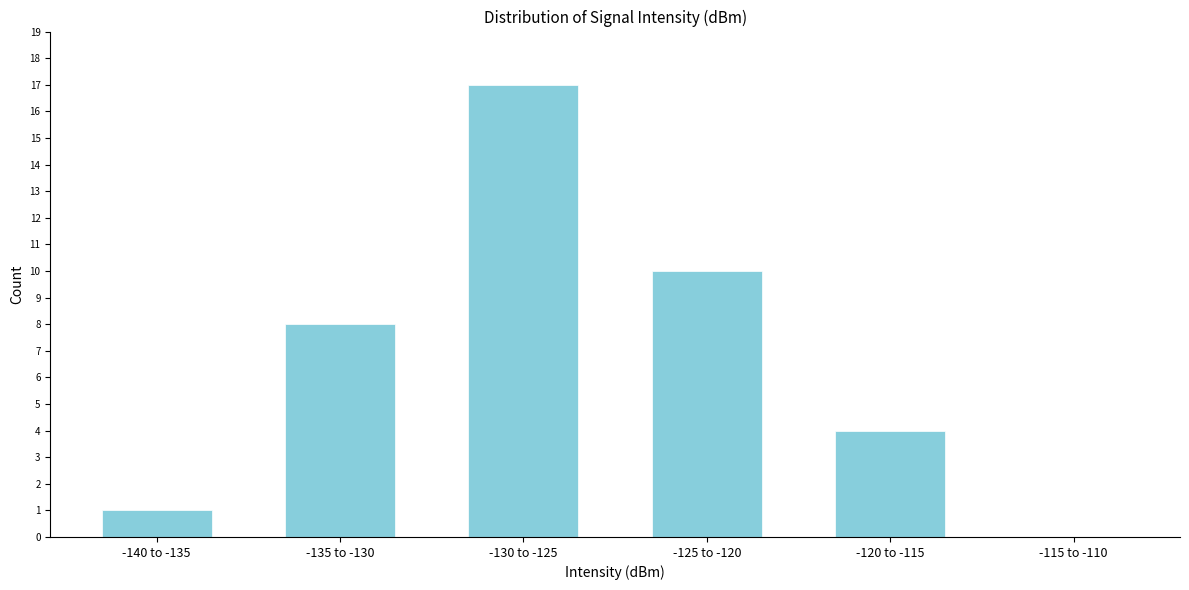

Reading left to right, extract all data points from this chart.

-140 to -135=1	-135 to -130=8	-130 to -125=17	-125 to -120=10	-120 to -115=4	-115 to -110=0